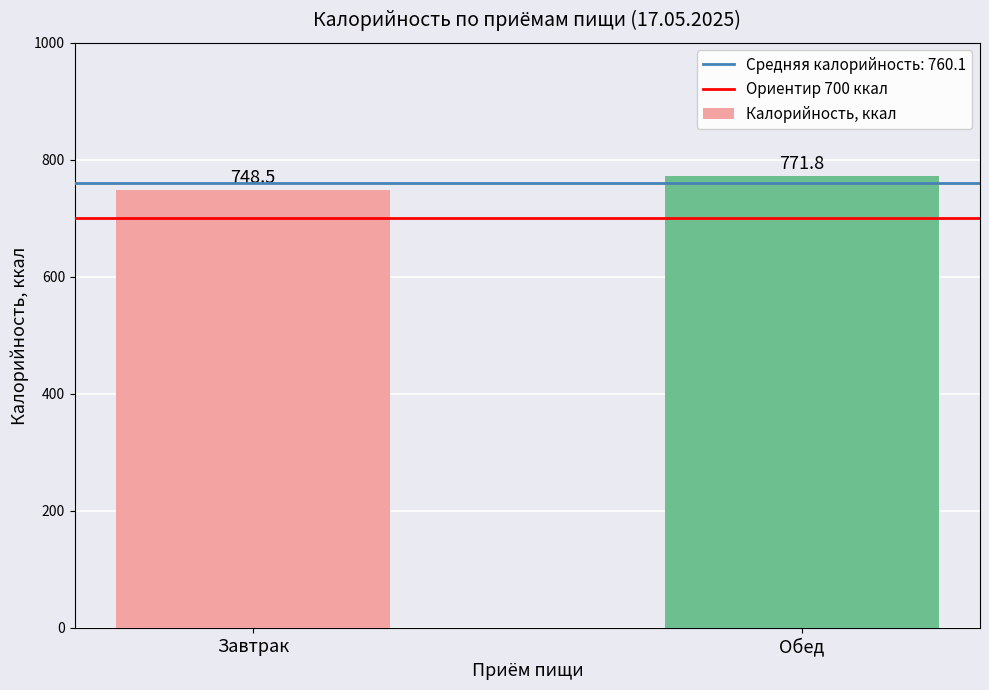

Which label corresponds to the smallest value in the chart?

Завтрак